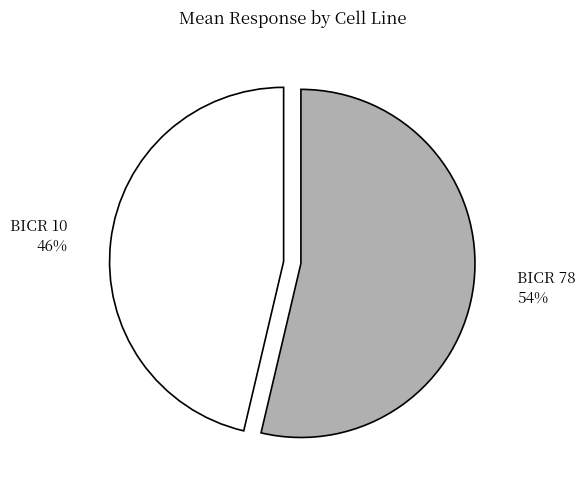

To the nearest percent, what is the average slice percentage?

50%